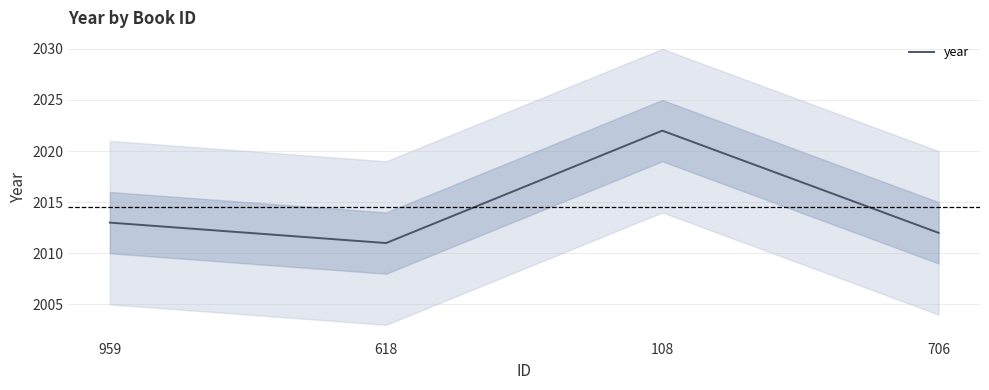

What is the sum of the values at 618 and 108?

4033